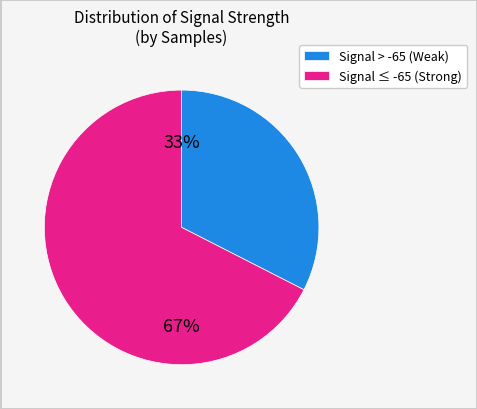

Do Signal ≤ -65 (Strong) and Signal > -65 (Weak) together represent more than half of the pie?

Yes